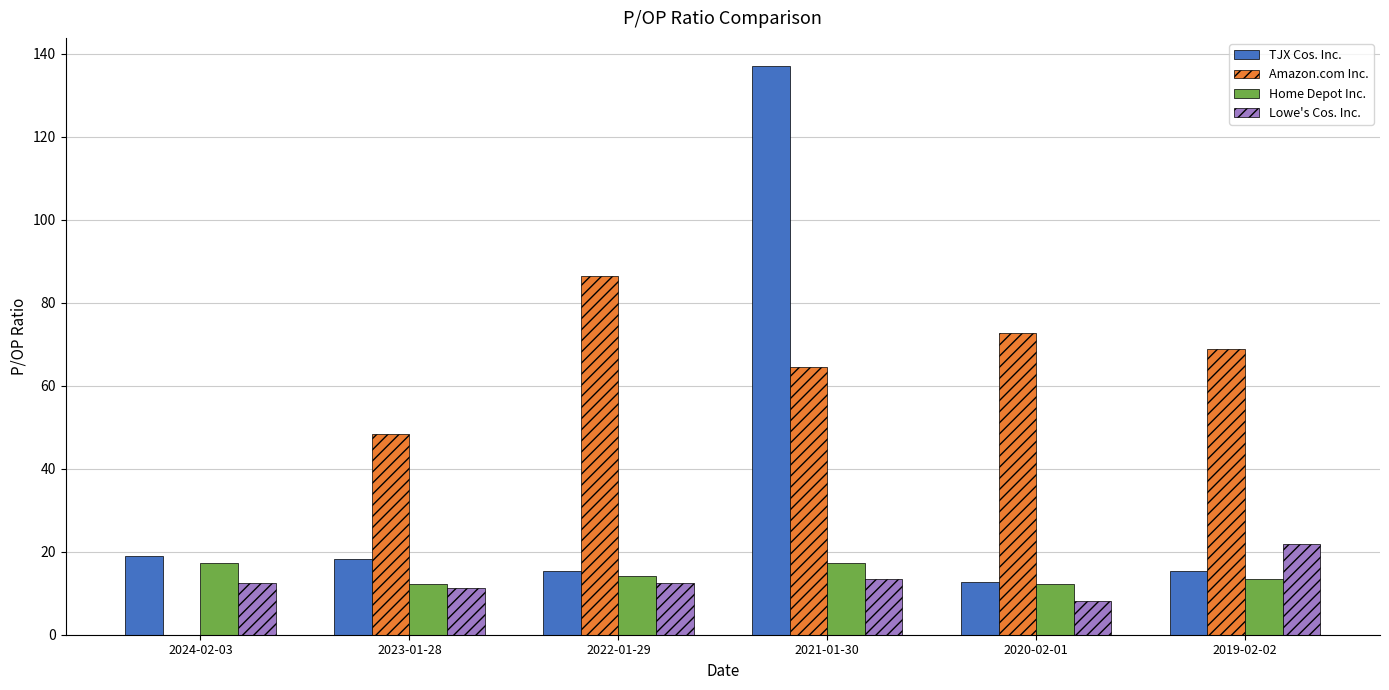

Which series changed the most between 2022-01-29 and 2019-02-02?

Amazon.com Inc.